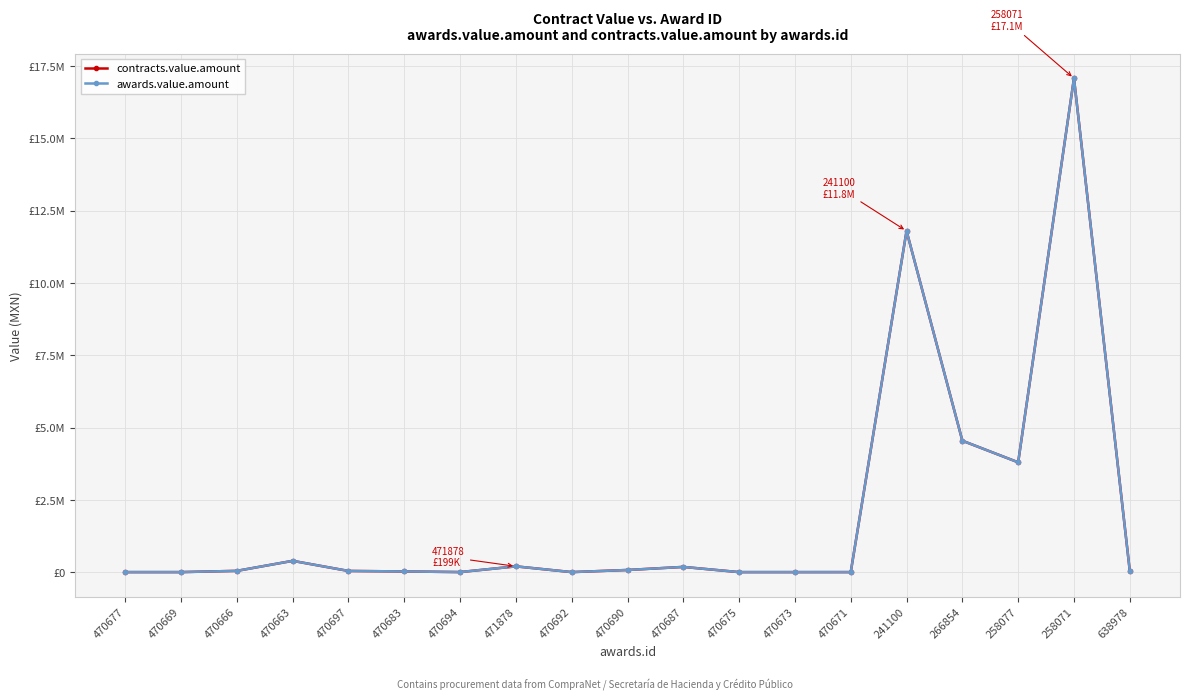

Does the chart have visible grid lines?

Yes